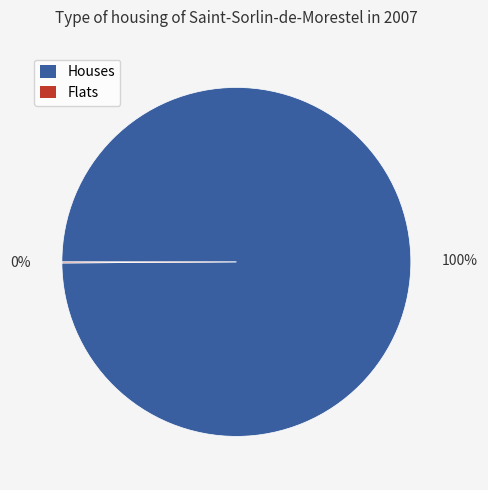

Which category has the biggest portion of the pie?

Houses